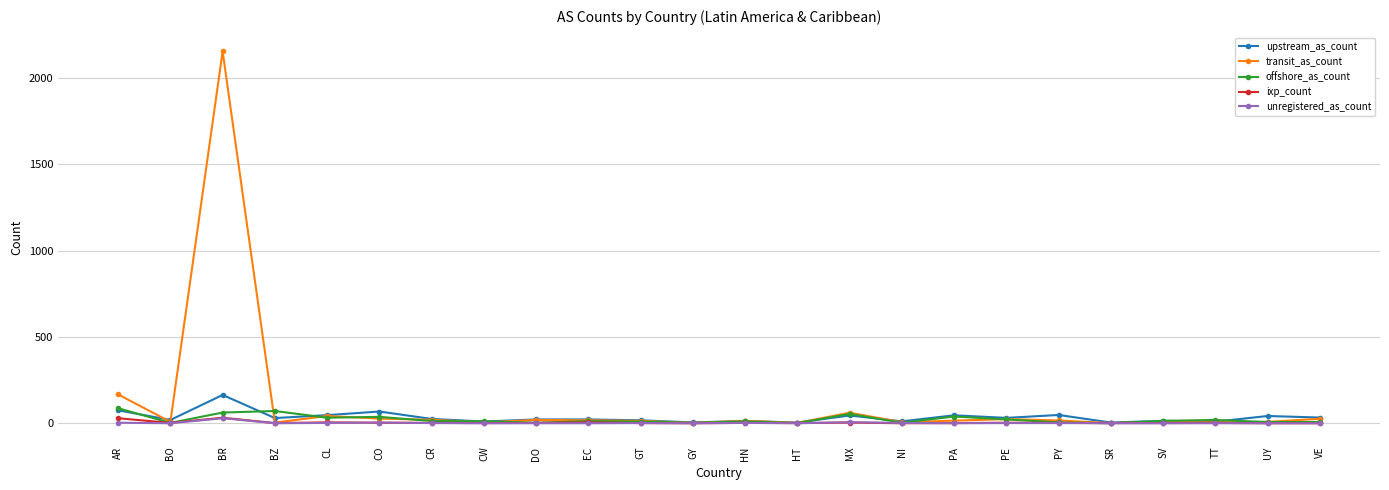

At which category does ixp_count reach its first local peak?

BR